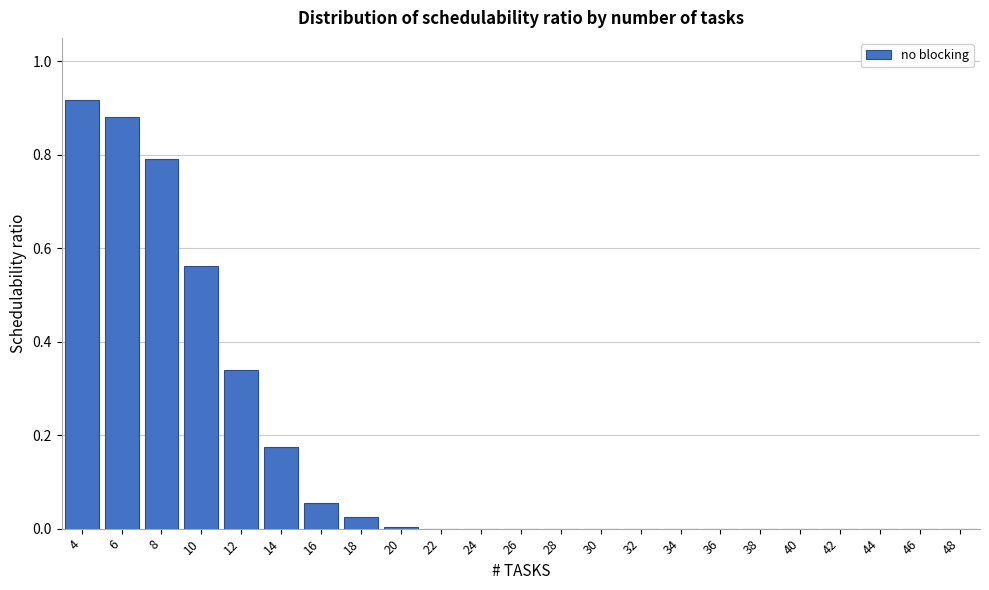

Which category has the highest value across all series?

4